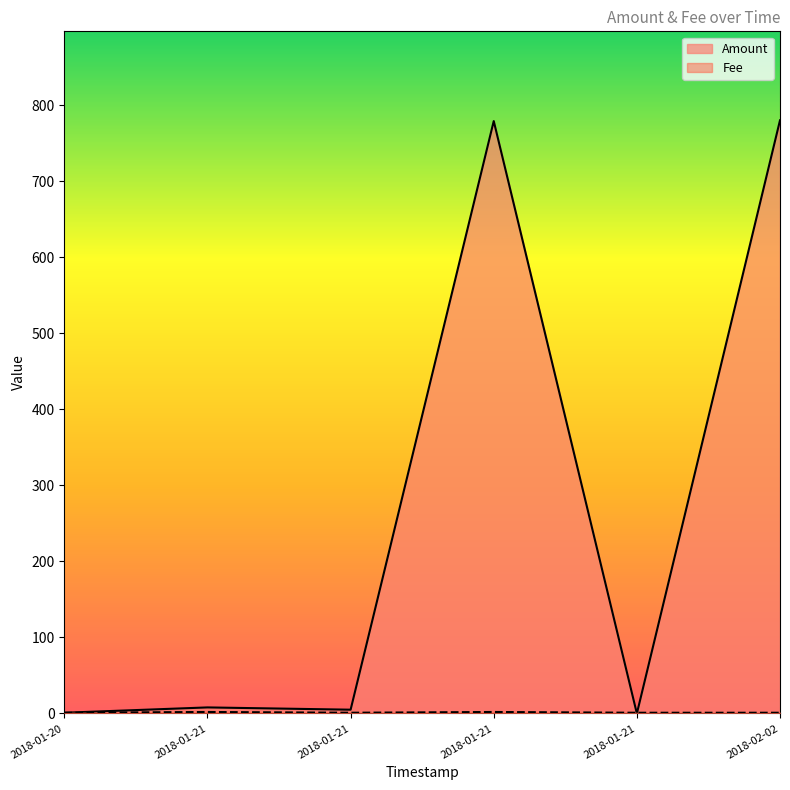

What is the greatest value displayed?

780